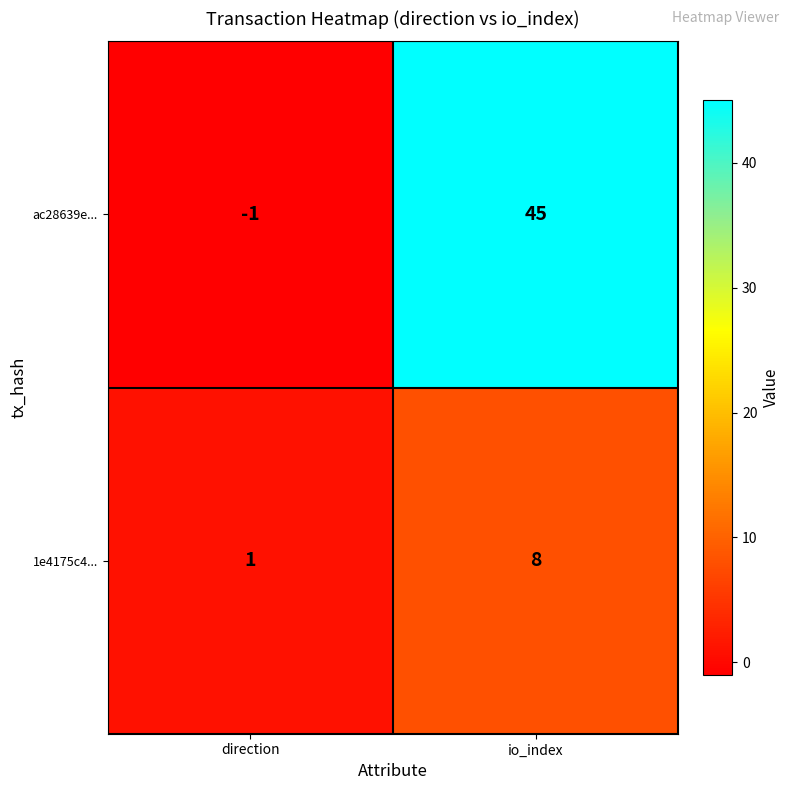

What is the minimum value shown in the chart?

-1